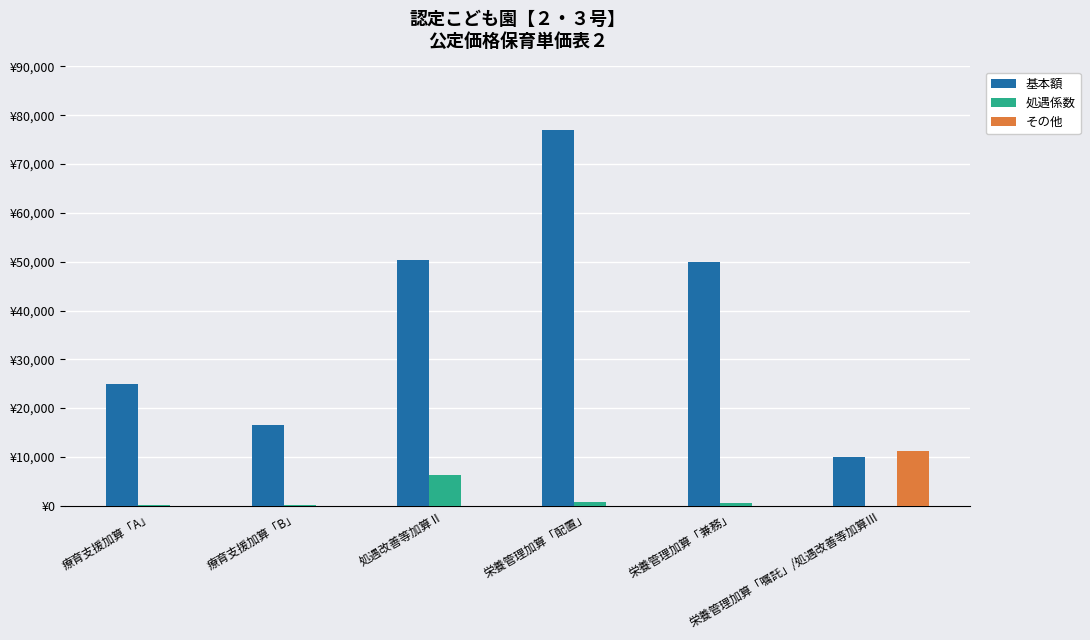

The 基本額 series shows 16620 at 療育支援加算「B」. True or false?

True